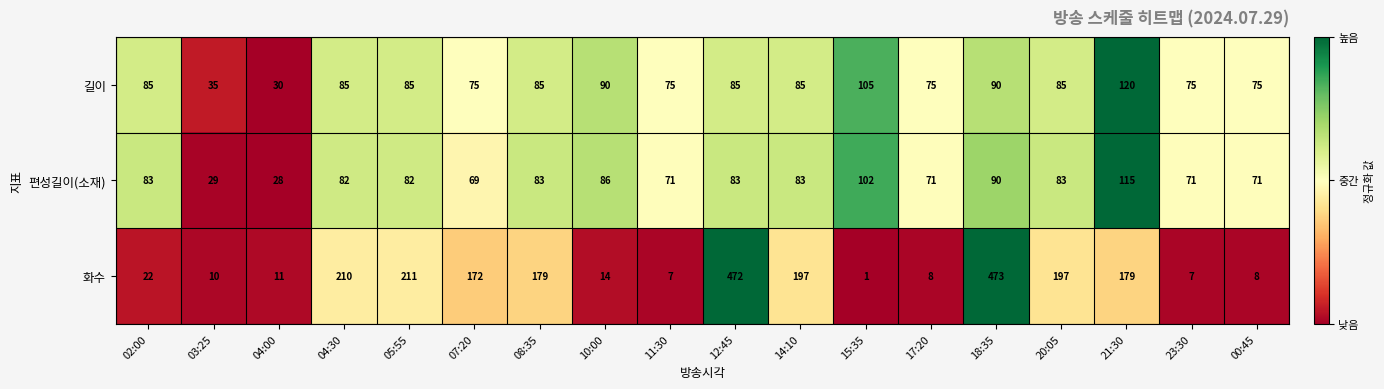

At which category is the sum across all series the highest?

18:35